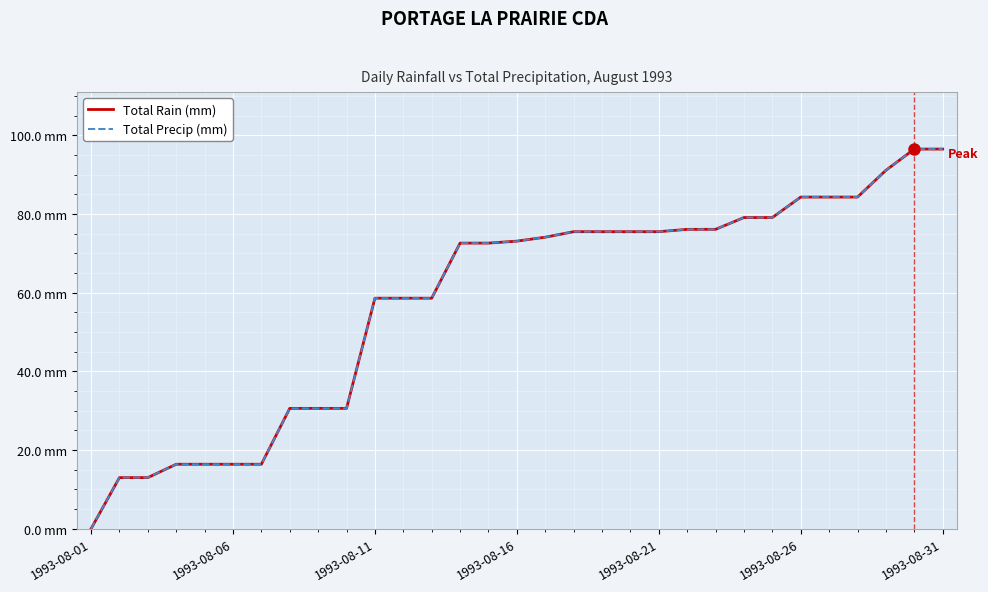

Which series has the largest total across all categories?

Total Rain (mm)